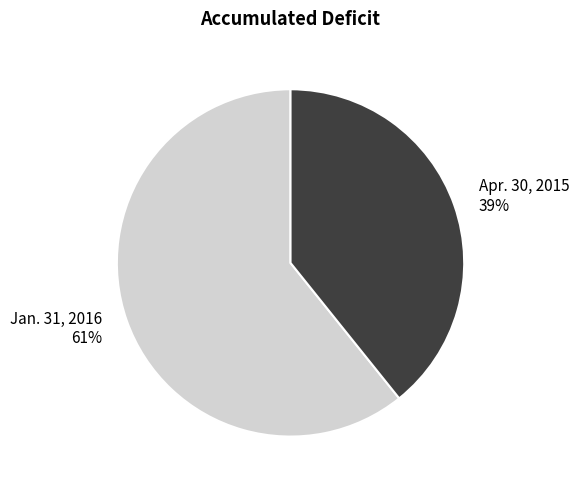

Which category has the biggest portion of the pie?

Jan. 31, 2016